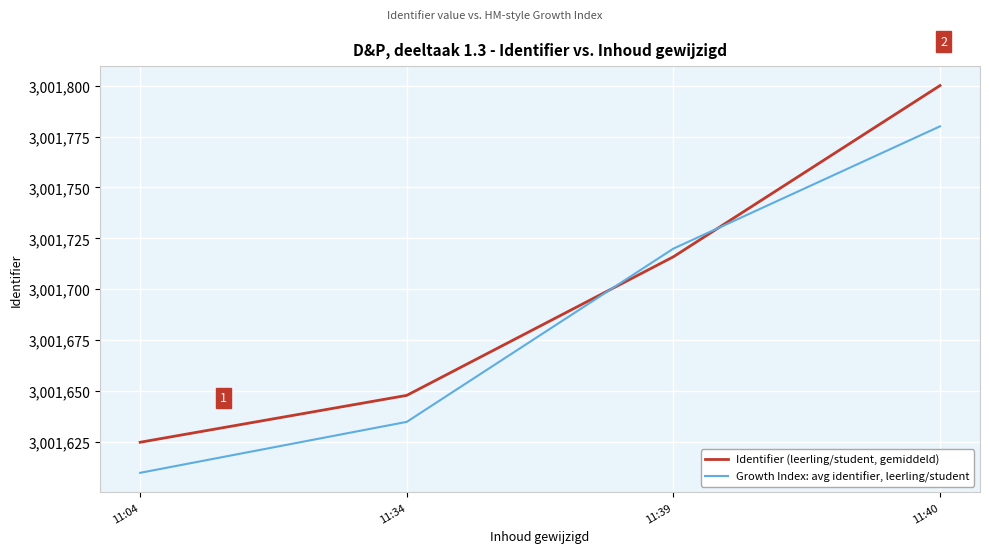

What is the maximum value shown in the chart?

3001800